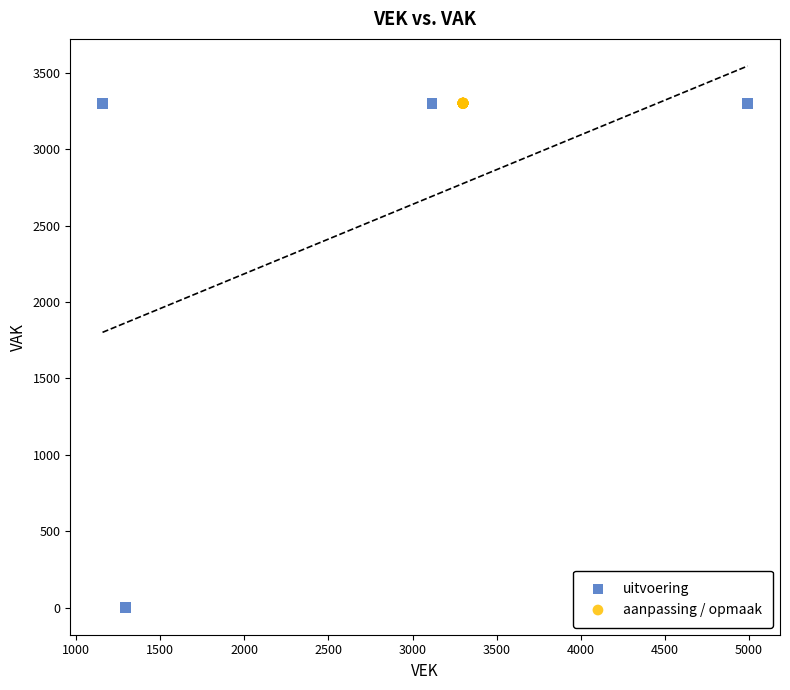

What are all the series names shown in the legend?

uitvoering, aanpassing / opmaak